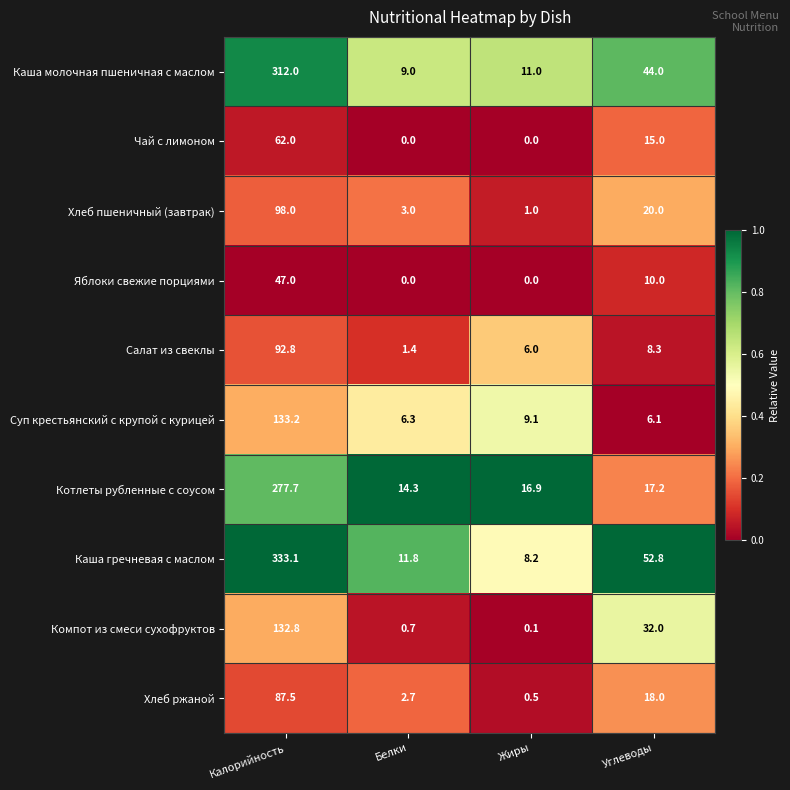

What is the total value across all series at Жиры?

52.8